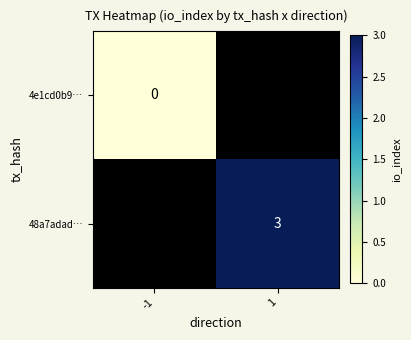

At how many categories does at least one series exceed 2?

1